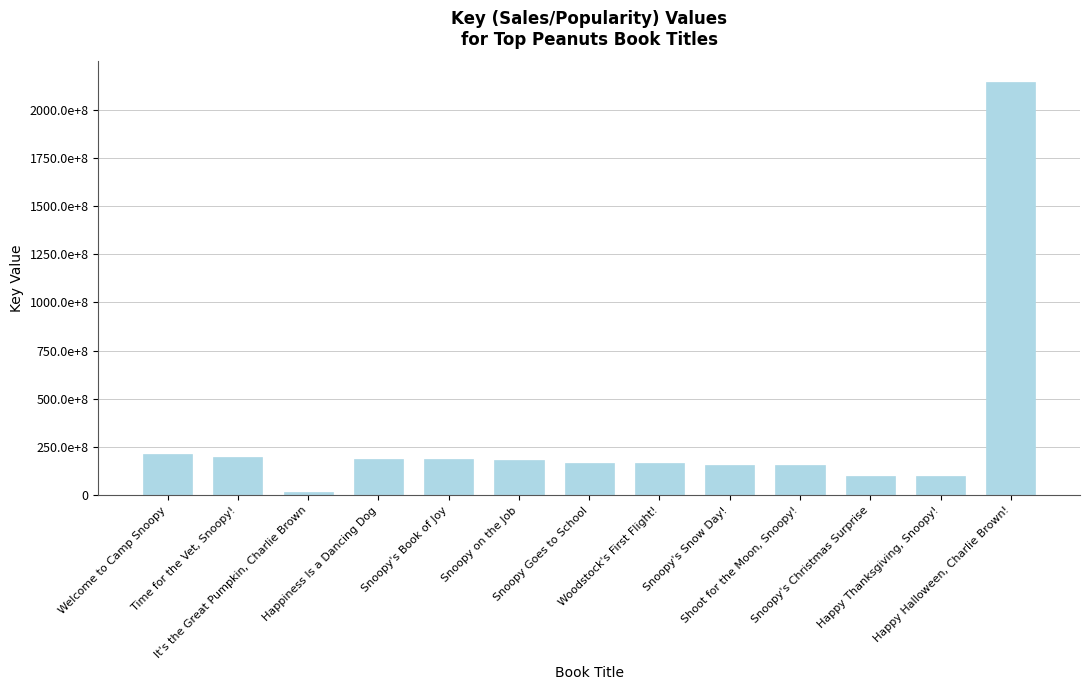

Rank the categories by value from highest to lowest.

Happy Halloween, Charlie Brown!, Welcome to Camp Snoopy, Time for the Vet, Snoopy!, Happiness Is a Dancing Dog, Snoopy's Book of Joy, Snoopy on the Job, Snoopy Goes to School, Woodstock's First Flight!, Snoopy's Snow Day!, Shoot for the Moon, Snoopy!, Happy Thanksgiving, Snoopy!, Snoopy's Christmas Surprise, It's the Great Pumpkin, Charlie Brown